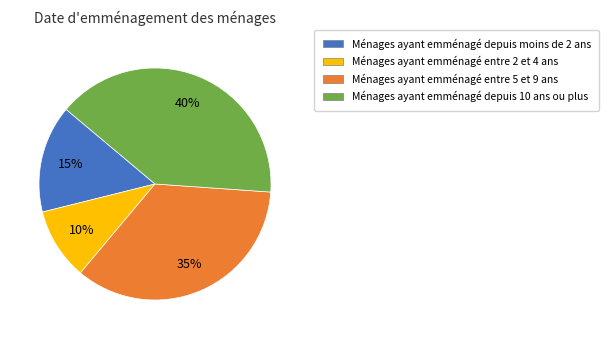

Is there any slice that represents more than half of the pie?

No